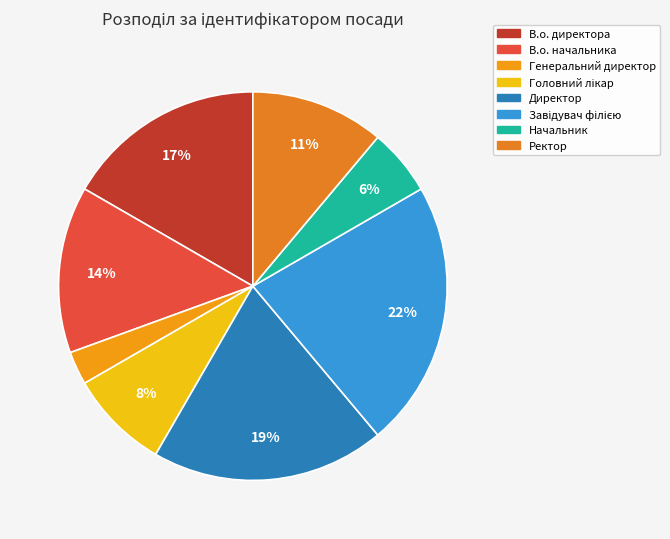

Does В.о. начальника account for over 50% of the chart?

No